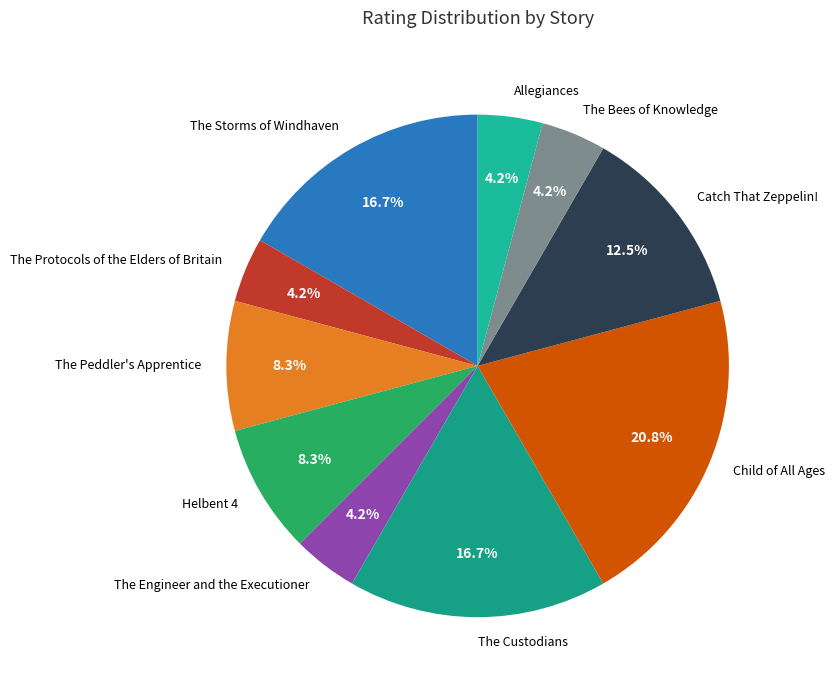

The Child of All Ages slice represents 34% of the pie. True or false?

False